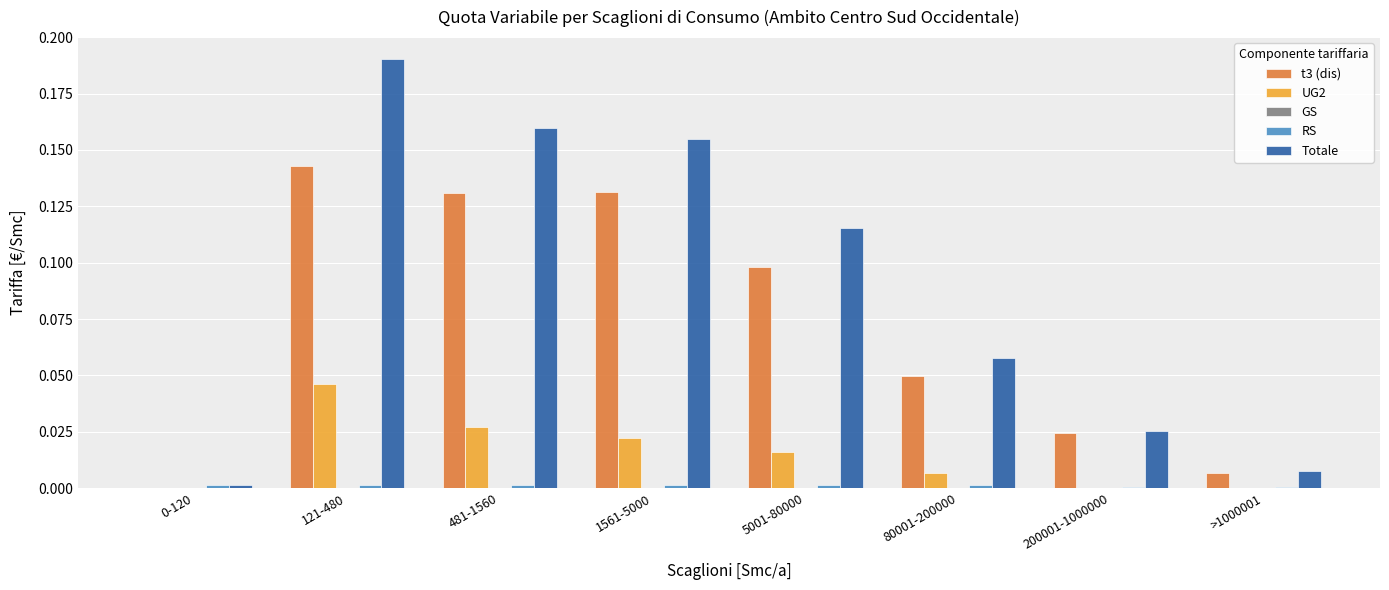

How many series are shown in this chart?

4